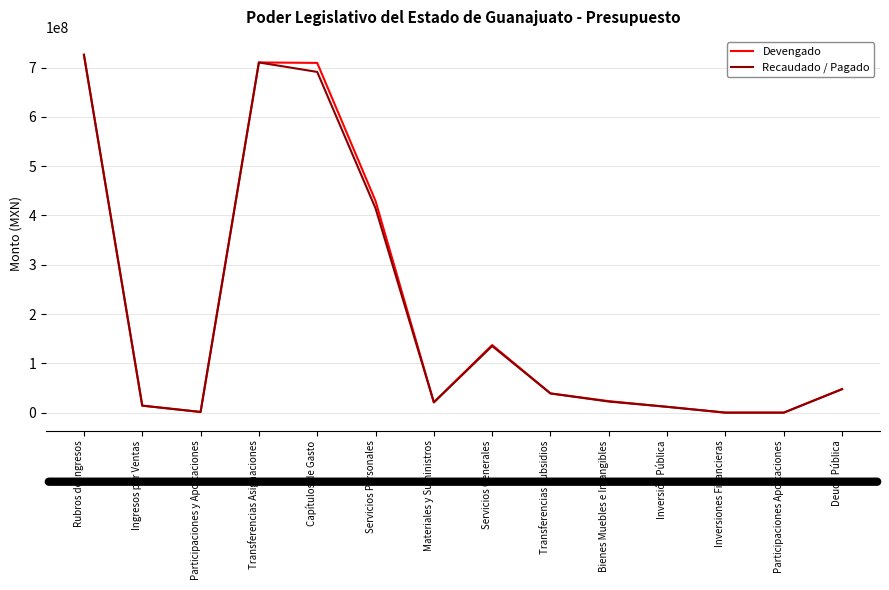

Where is Devengado nearest to the value 363021250?

Servicios Personales